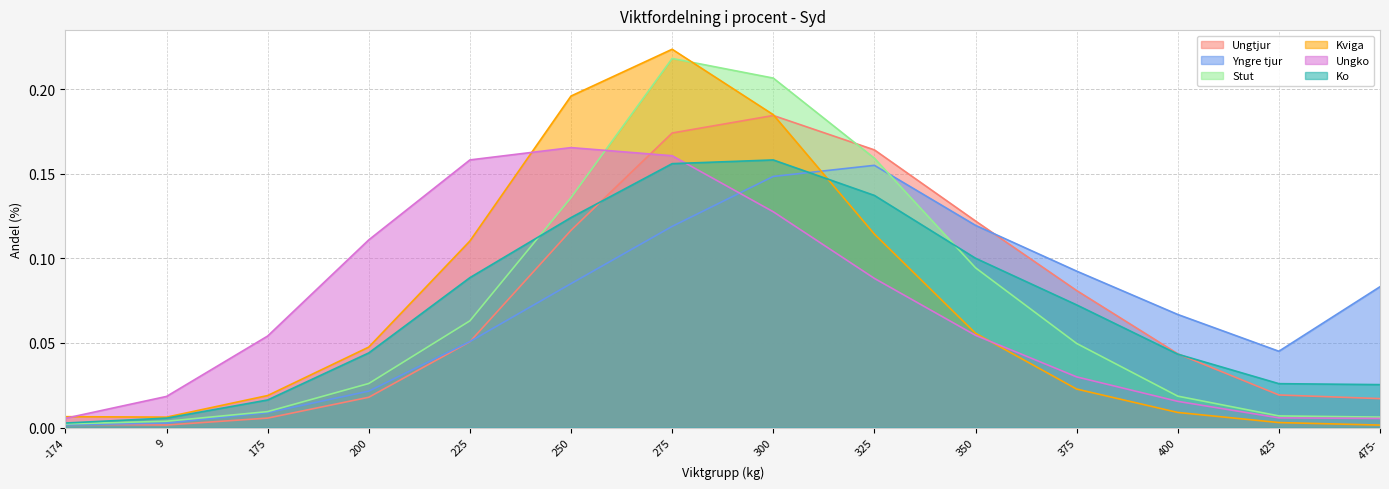

At which label does Ungko reach its minimum?

475-